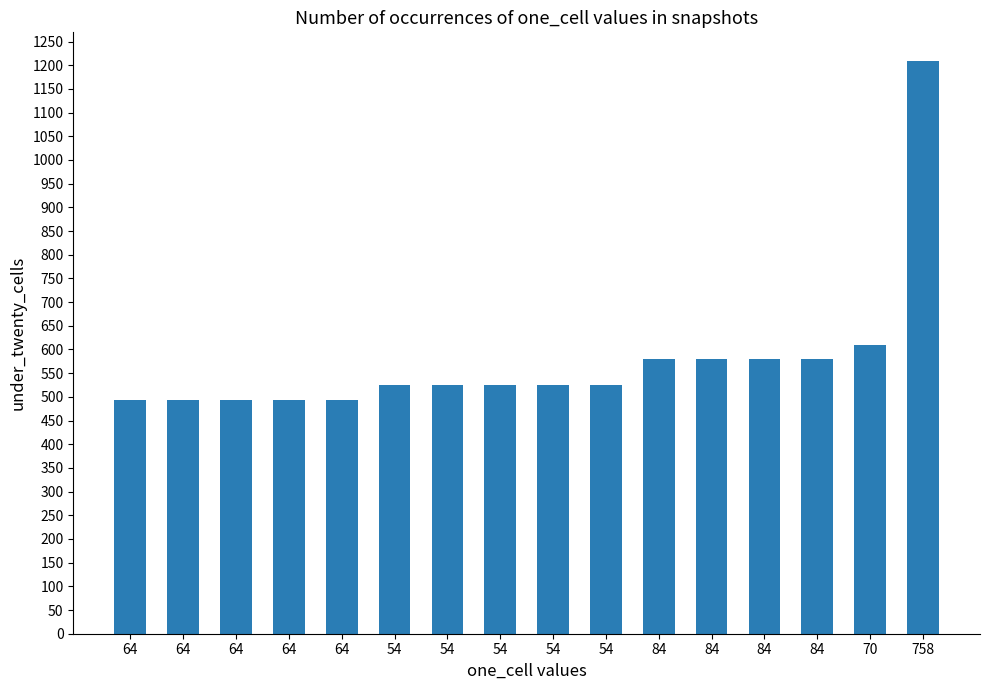

What is the average value?

577